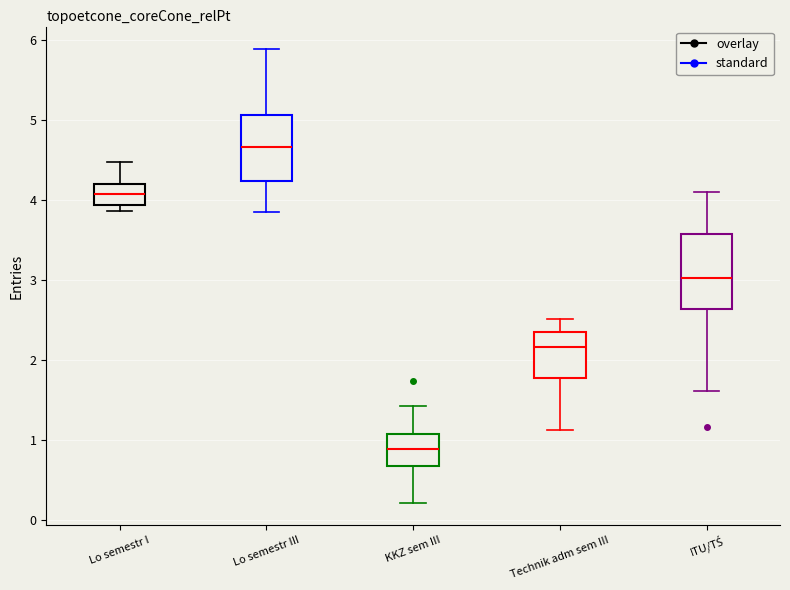

Reading left to right, read every box against the y-axis: the position of its median line, the range the box covers, and the ends of its whiskers. The values are not printed on the chart, so give them approximately, as read against the axis.

Lo semestr I: median 4.1, box 3.9 to 4.2, whiskers 3.9 (just below the box's lower edge) to 4.5
Lo semestr III: median 4.7, box 4.2 to 5.1, whiskers 3.9 to 5.9
KKZ sem III: median 0.9, box 0.7 to 1.1, whiskers 0.2 to 1.4
Technik adm sem III: median 2.2, box 1.8 to 2.3, whiskers 1.1 to 2.5
ITU/TŚ: median 3.0, box 2.6 to 3.6, whiskers 1.6 to 4.1